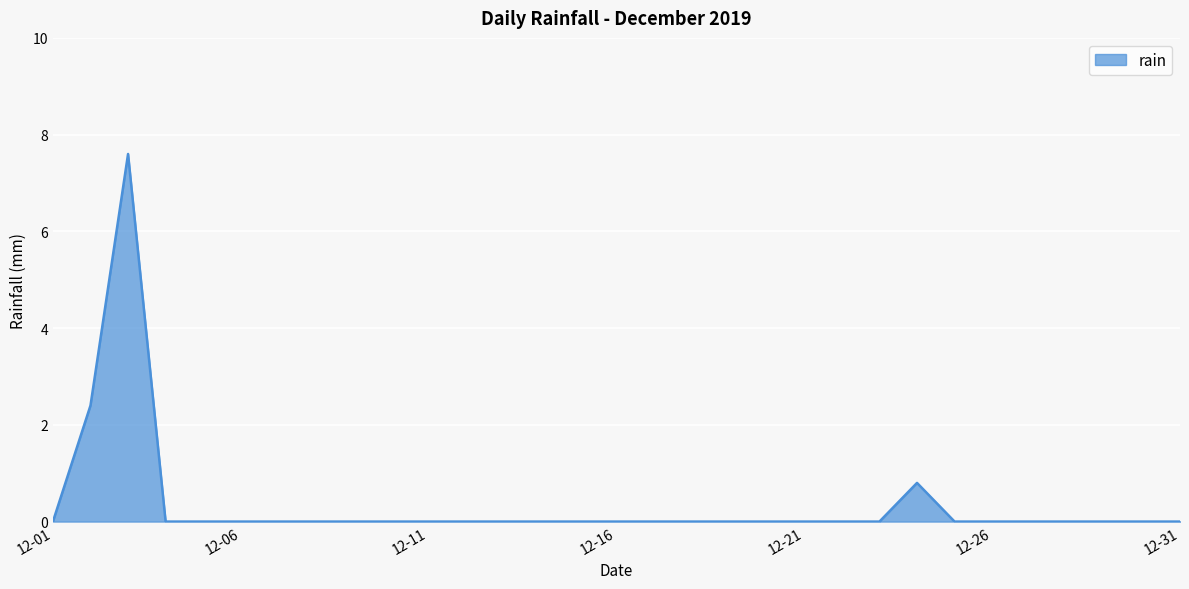

What is the difference between the maximum and minimum values?

7.6